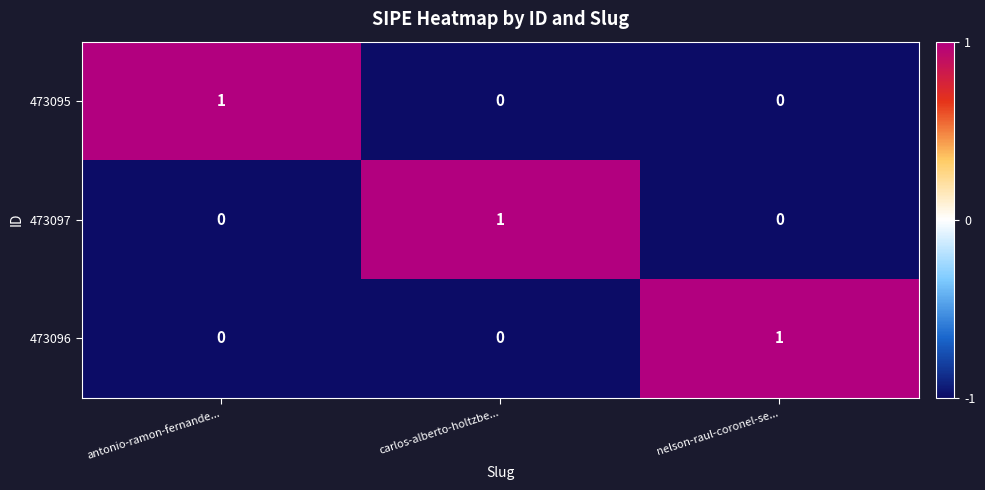

True or false: 473095 has a value of 1 at antonio-ramon-fernande....

True